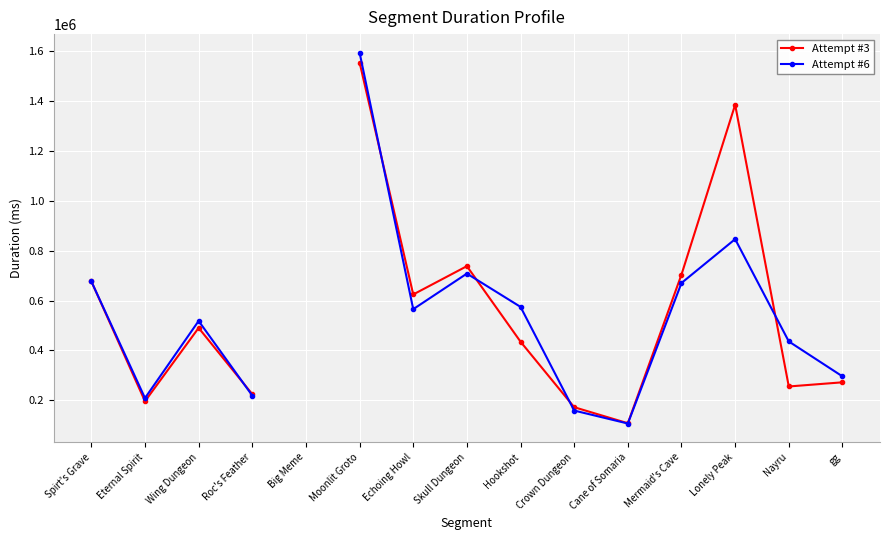

Rank the series by their average value, from highest to lowest.

Attempt #3, Attempt #6